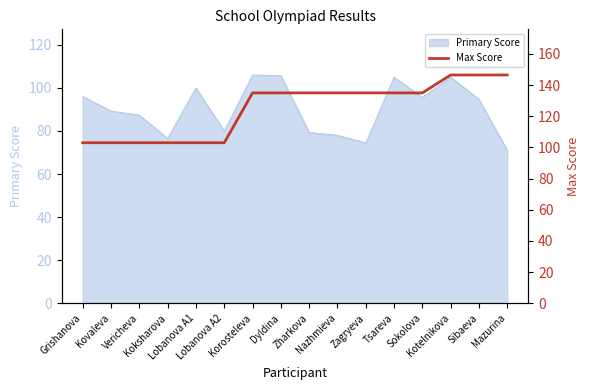

Which category has the highest value across all series?

Kotelnikova